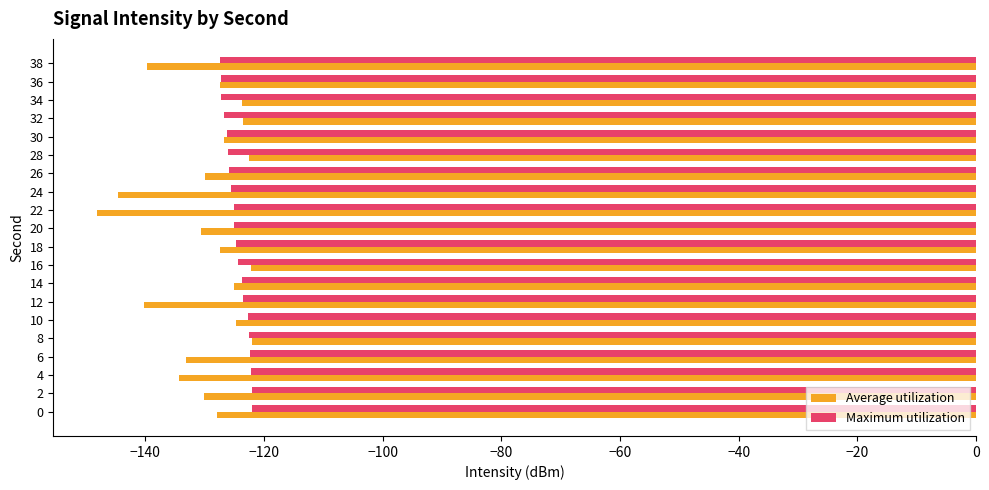

Rank the series at 38 from lowest to highest value.

Average utilization, Maximum utilization